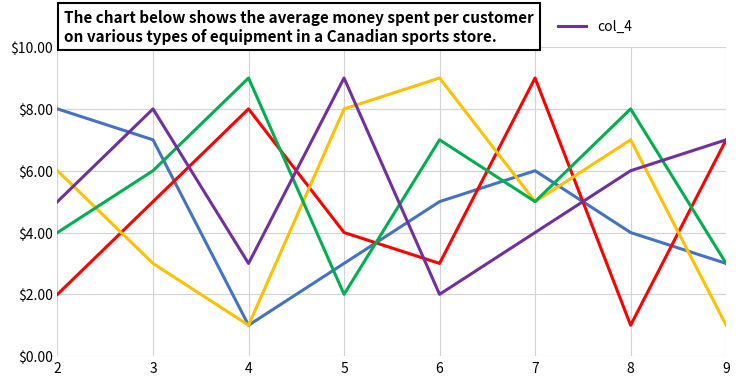

Between which two adjacent categories do col_2 and col_4 first intersect?

3 and 4